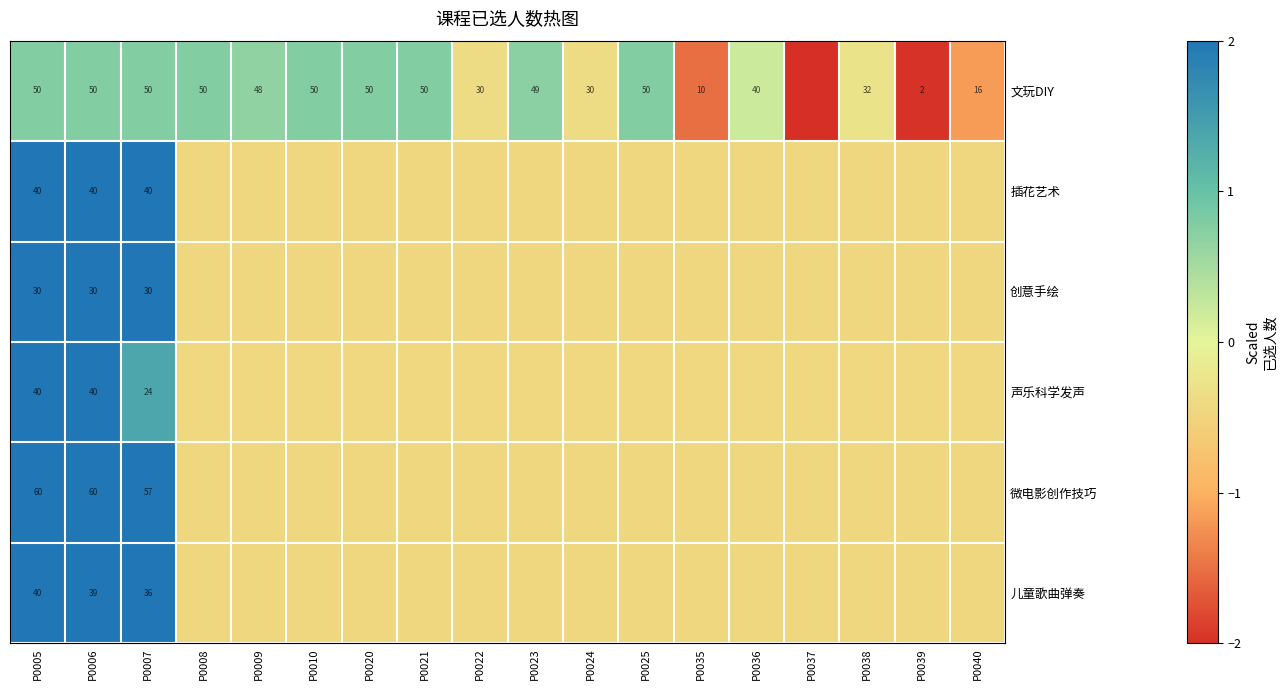

What value does the 微电影创作技巧 series have at P0025?

-0.4